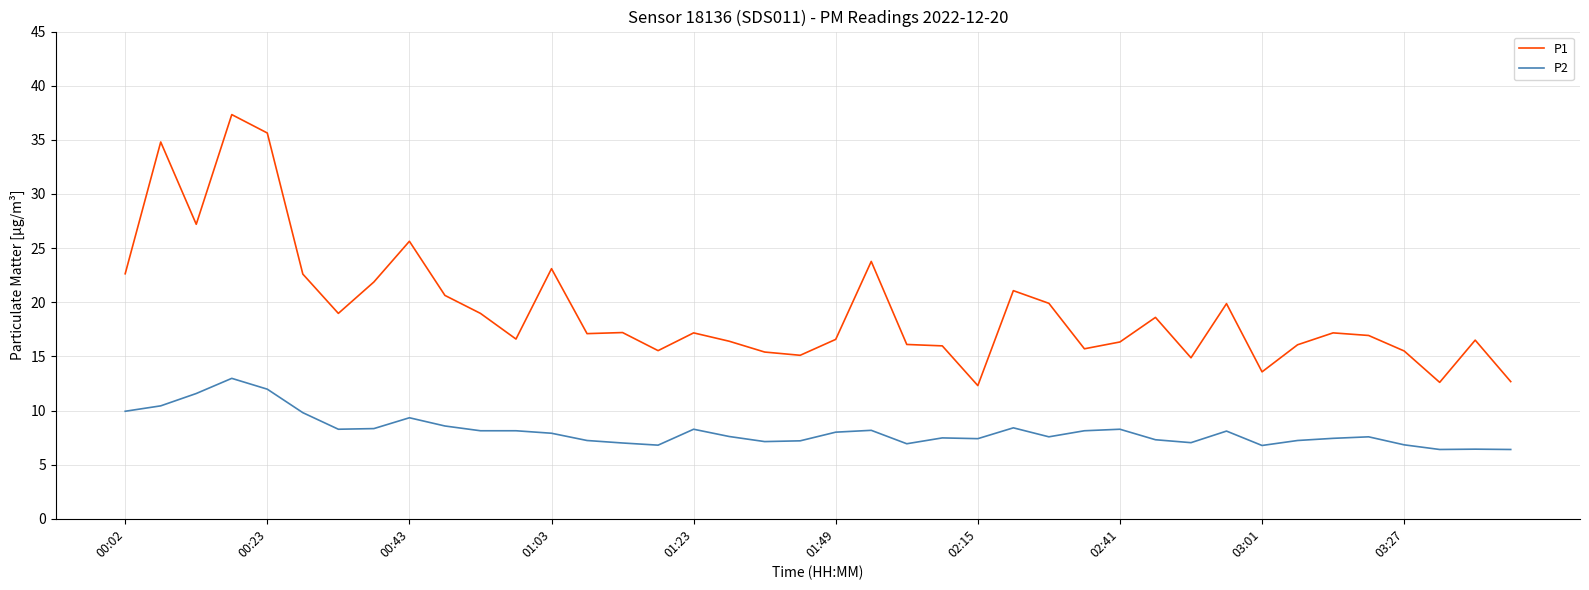

True or false: P1 and P2 intersect in this chart.

False